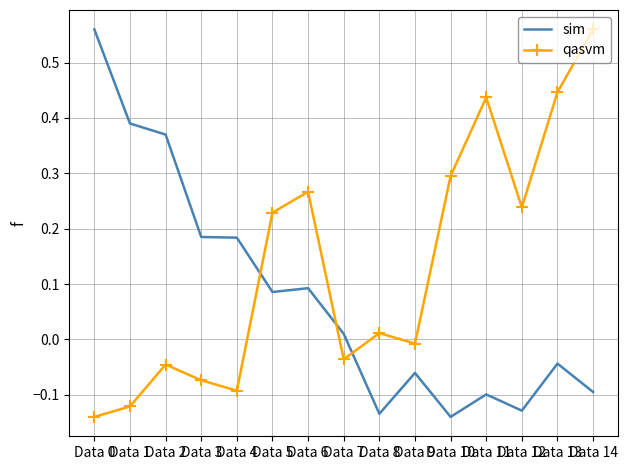

Where do qasvm and sim first cross each other?

Data 4 and Data 5